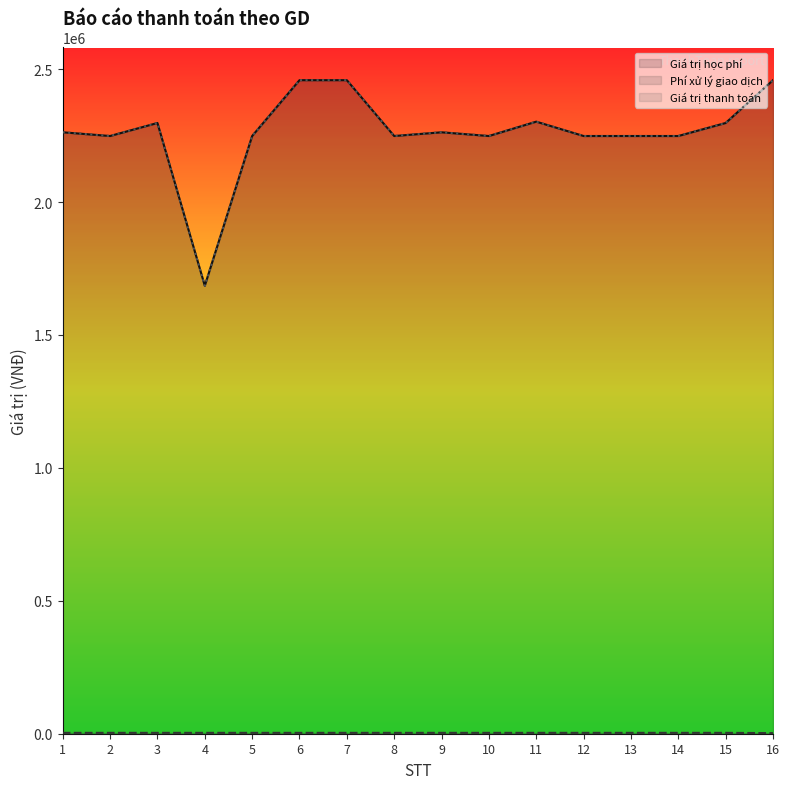

How many values in the Phí xử lý giao dịch series are below 3300?

1